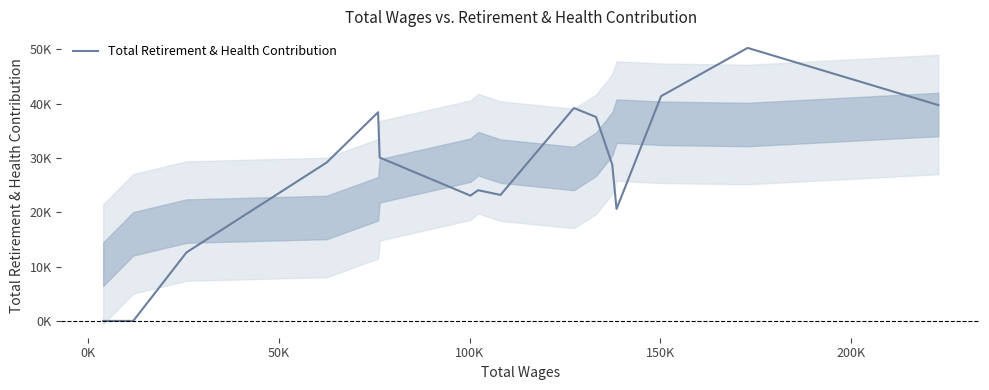

What is the sum of all values?

438254